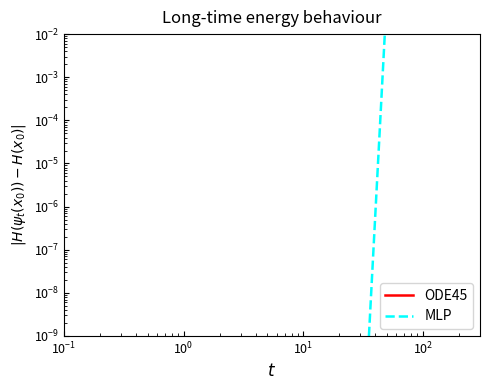

Where is the first local maximum for ODE45?

$\mathdefault{10^{1}}$